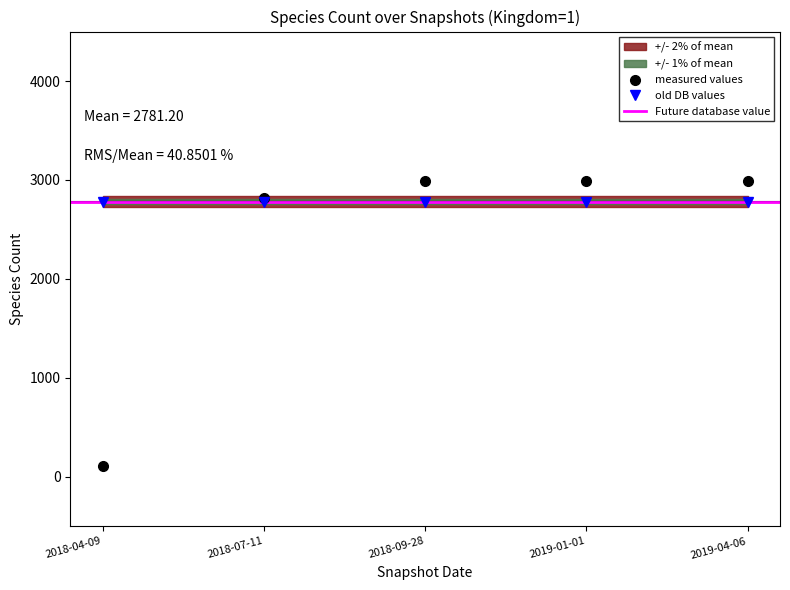

What is the highest value of the measured values series?

2992.0